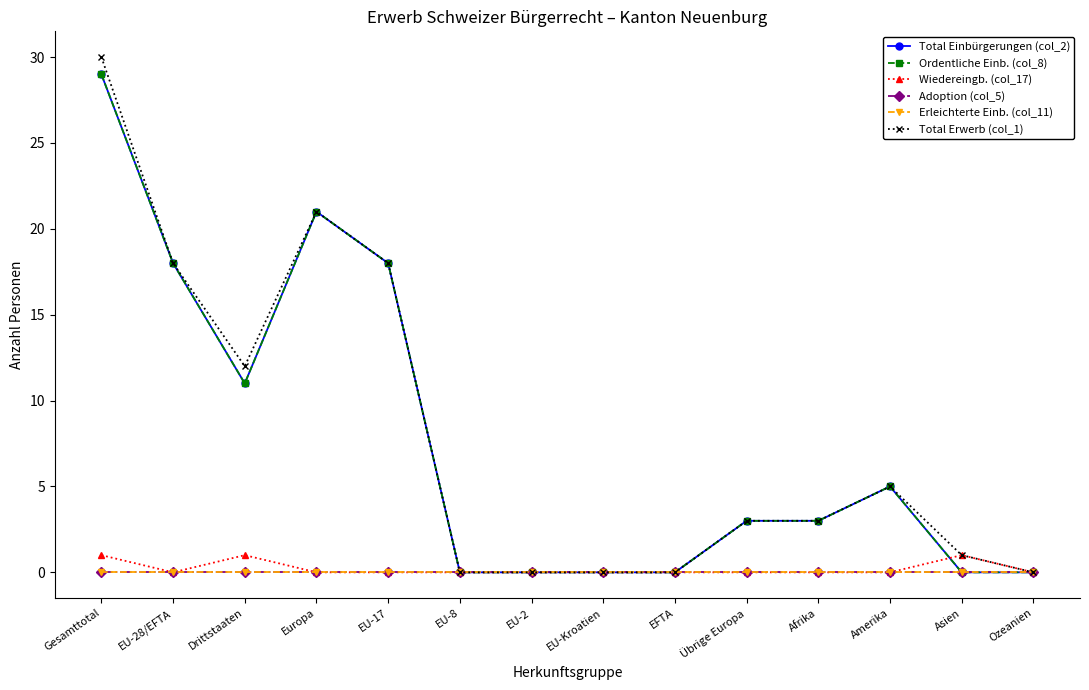

What is the difference between the maximum and second lowest values in the Total Einbürgerungen (col_2) series?

29